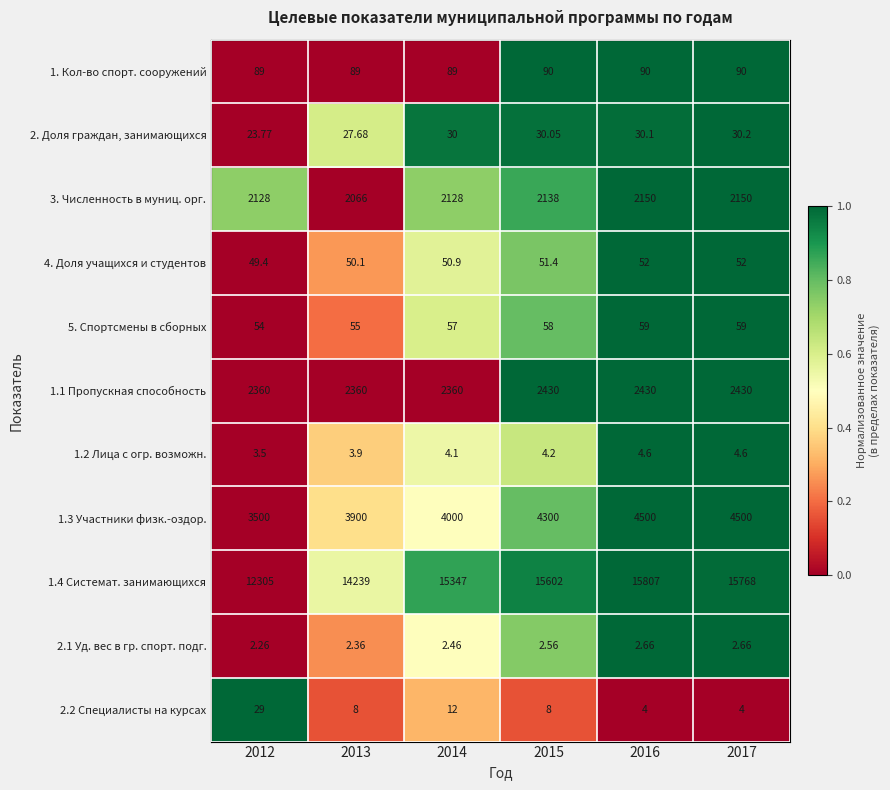

List the series in order of their peak value, lowest first.

2.1 Уд. вес в гр. спорт. подг., 1.2 Лица с огр. возможн., 2.2 Специалисты на курсах, 2. Доля граждан, занимающихся, 4. Доля учащихся и студентов, 5. Спортсмены в сборных, 1. Кол-во спорт. сооружений, 3. Численность в муниц. орг., 1.1 Пропускная способность, 1.3 Участники физк.-оздор., 1.4 Системат. занимающихся